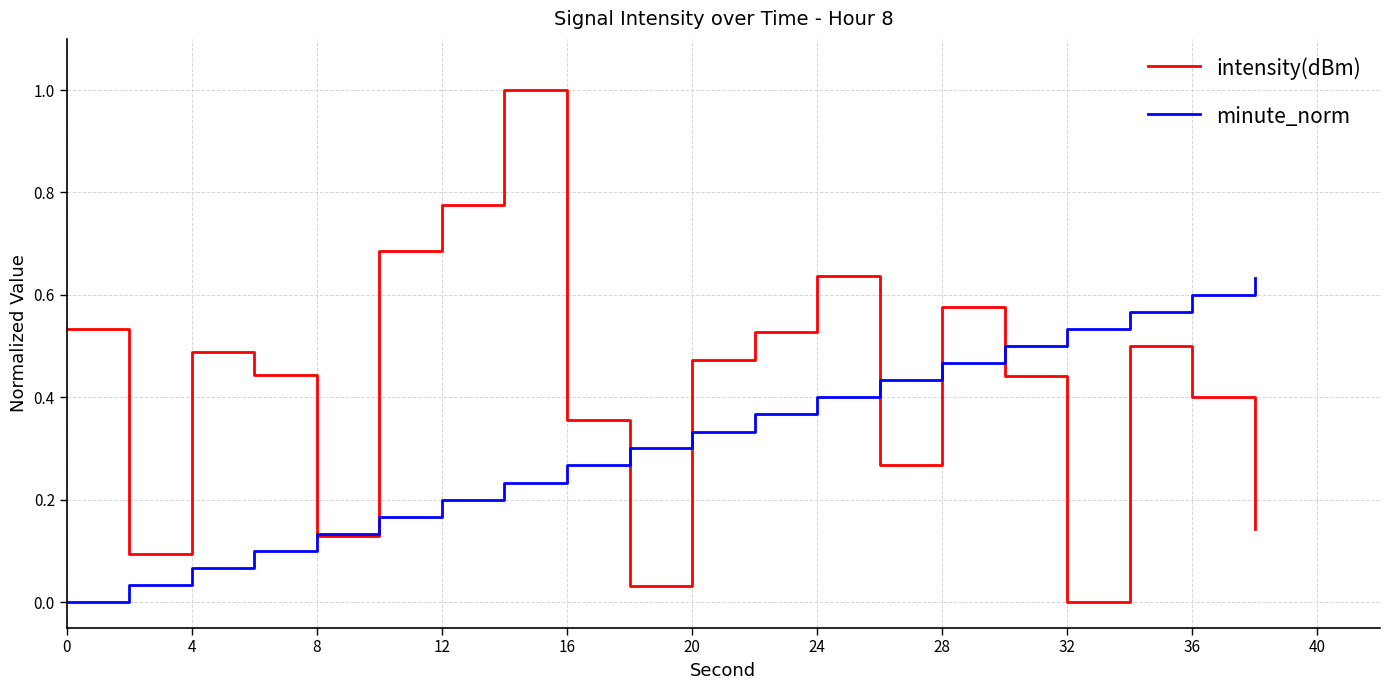

Which series has the widest spread of values?

intensity(dBm)